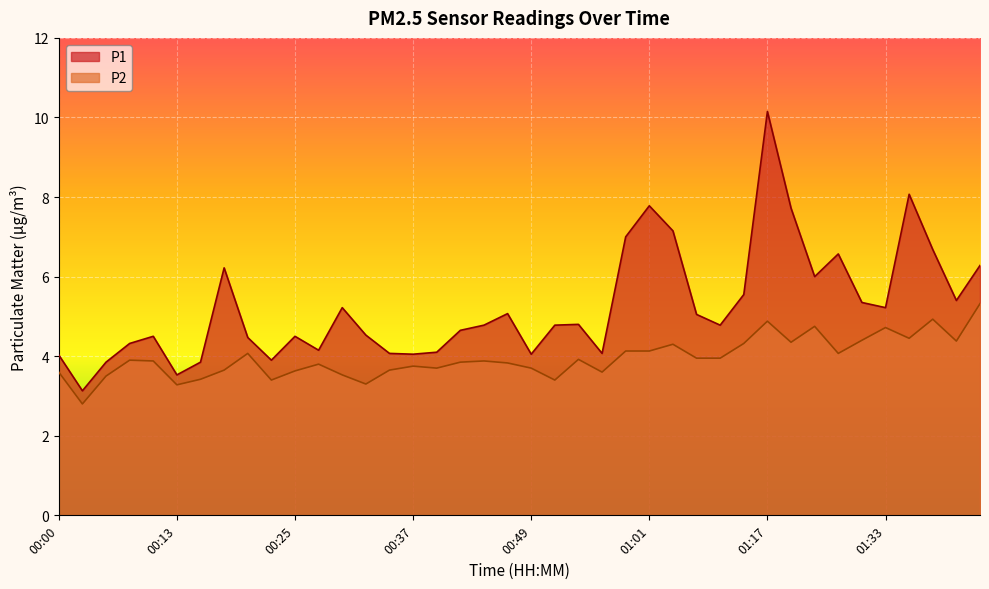

Which series has the largest total across all categories?

P1